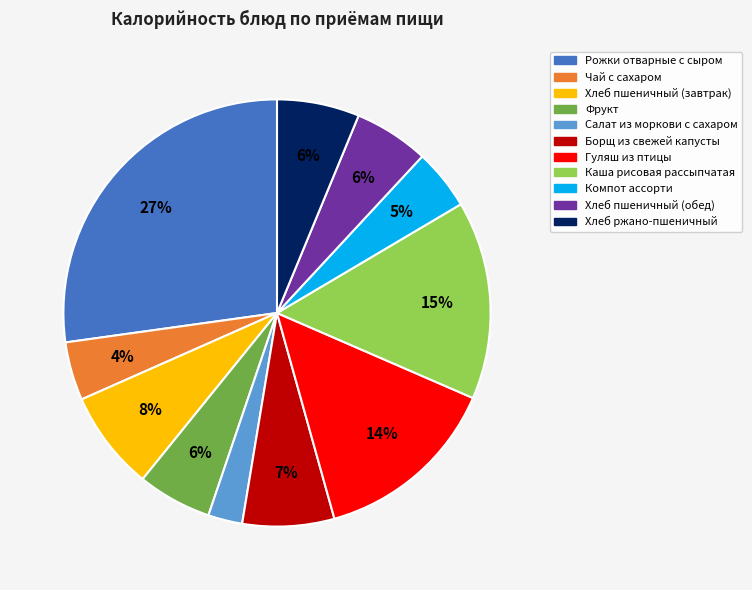

Which has a higher value, Хлеб пшеничный (завтрак) or Каша рисовая рассыпчатая?

Каша рисовая рассыпчатая